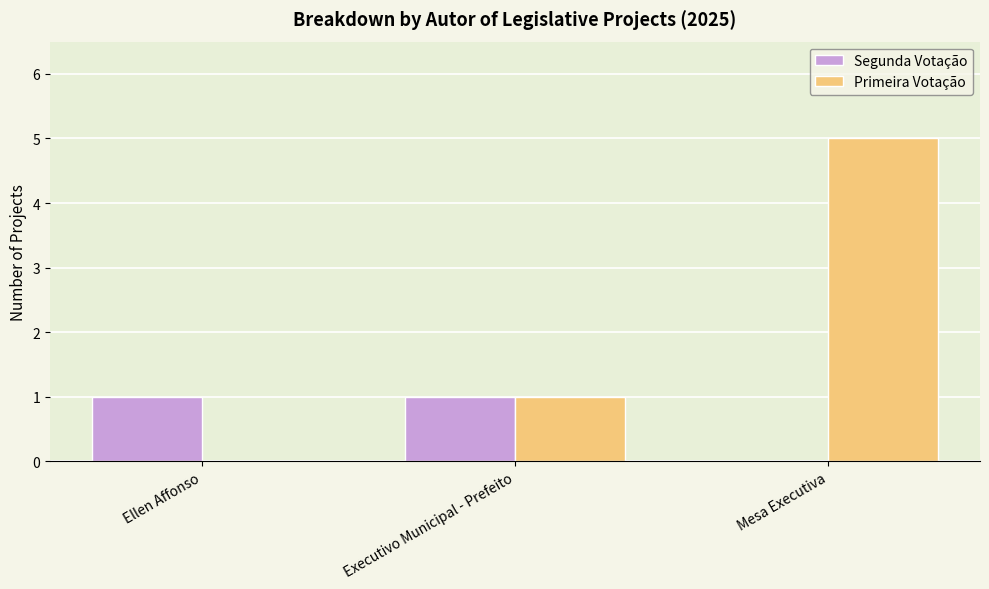

What is the sum of all Primeira Votação values?

6